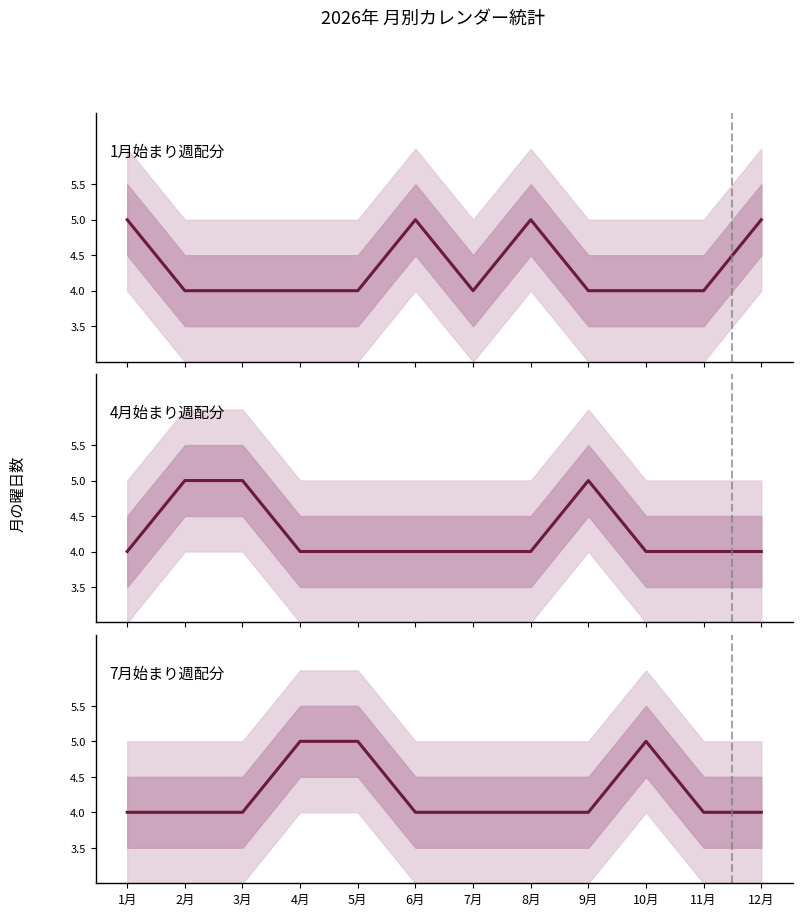

Rank the series at 12月 from highest to lowest value.

1月始まり週配分, 4月始まり週配分, 7月始まり週配分